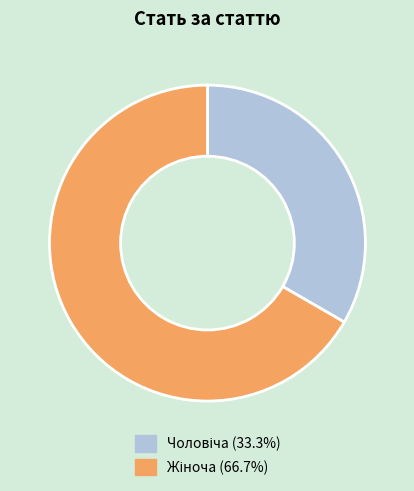

Does any single category account for the majority?

Yes